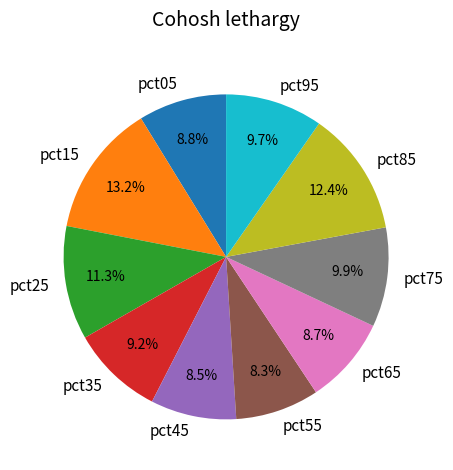

Is it true that pct85 is 7% of the pie?

False